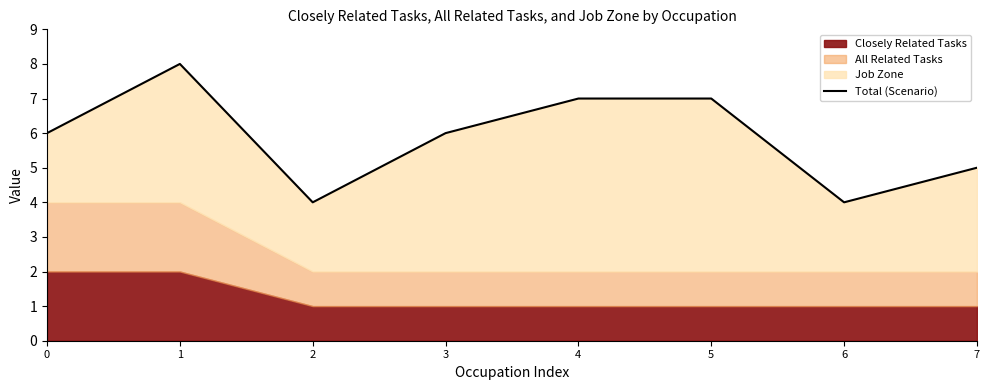

Rank the categories by value from lowest to highest.

2, 6, 7, 0, 3, 4, 5, 1